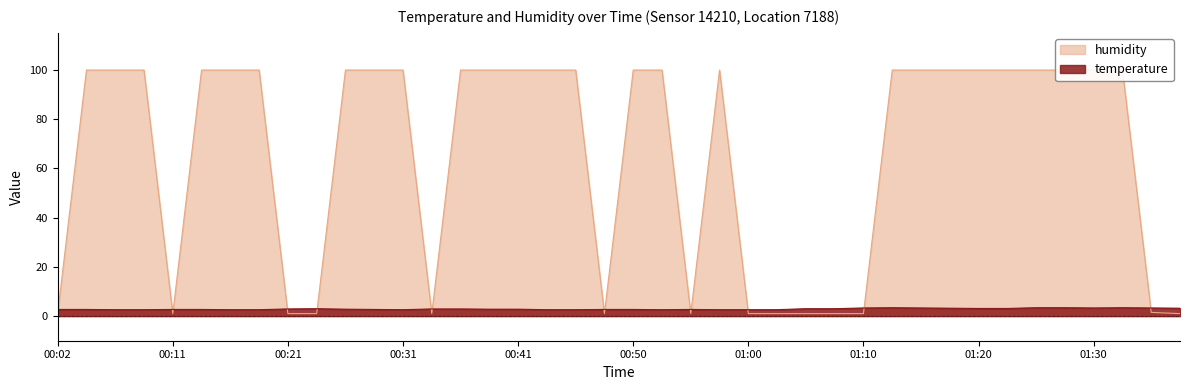

What are all the series names shown in the legend?

temperature, humidity